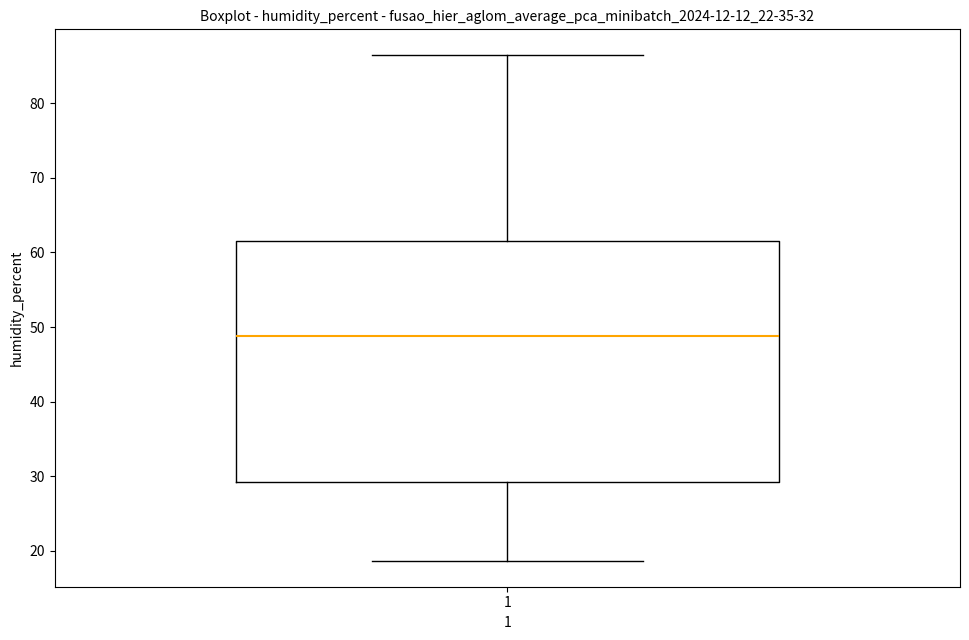

Transcribe this box plot: give where the median line is, the range the box spans, and where the two whiskers end, as read against the y-axis. The values are not printed on the chart, so give them approximately, as read against the axis.

median 49, box 29 to 62, whiskers 19 to 87